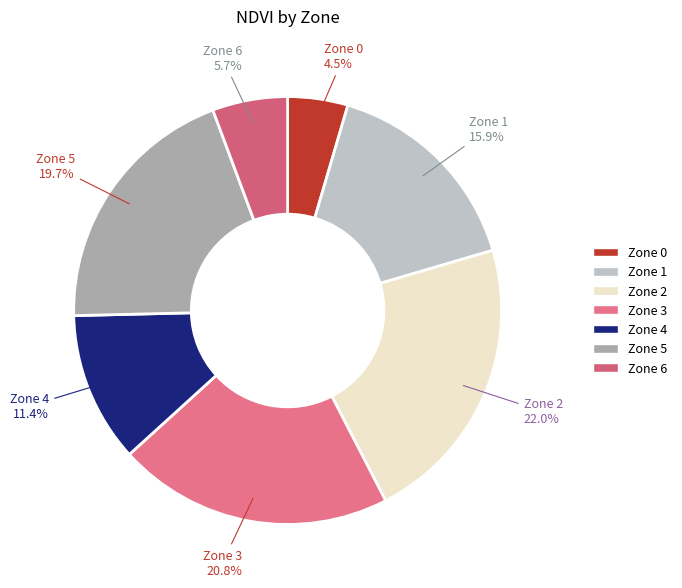

Which category has the smallest portion of the pie?

Zone 0